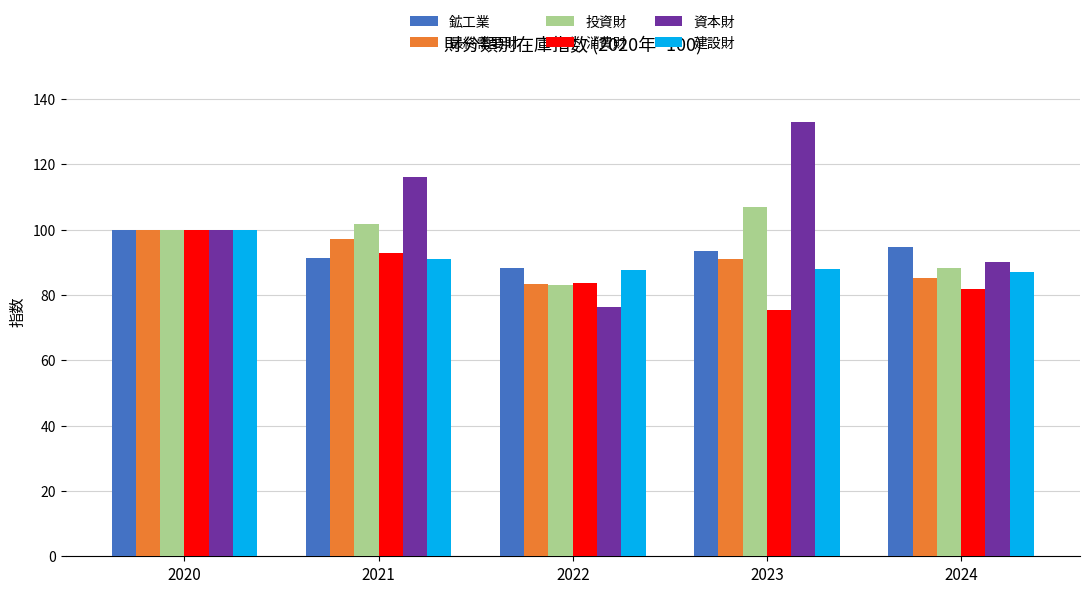

What is the value of the 最終需要財 bar at the 3rd from the left?

83.3